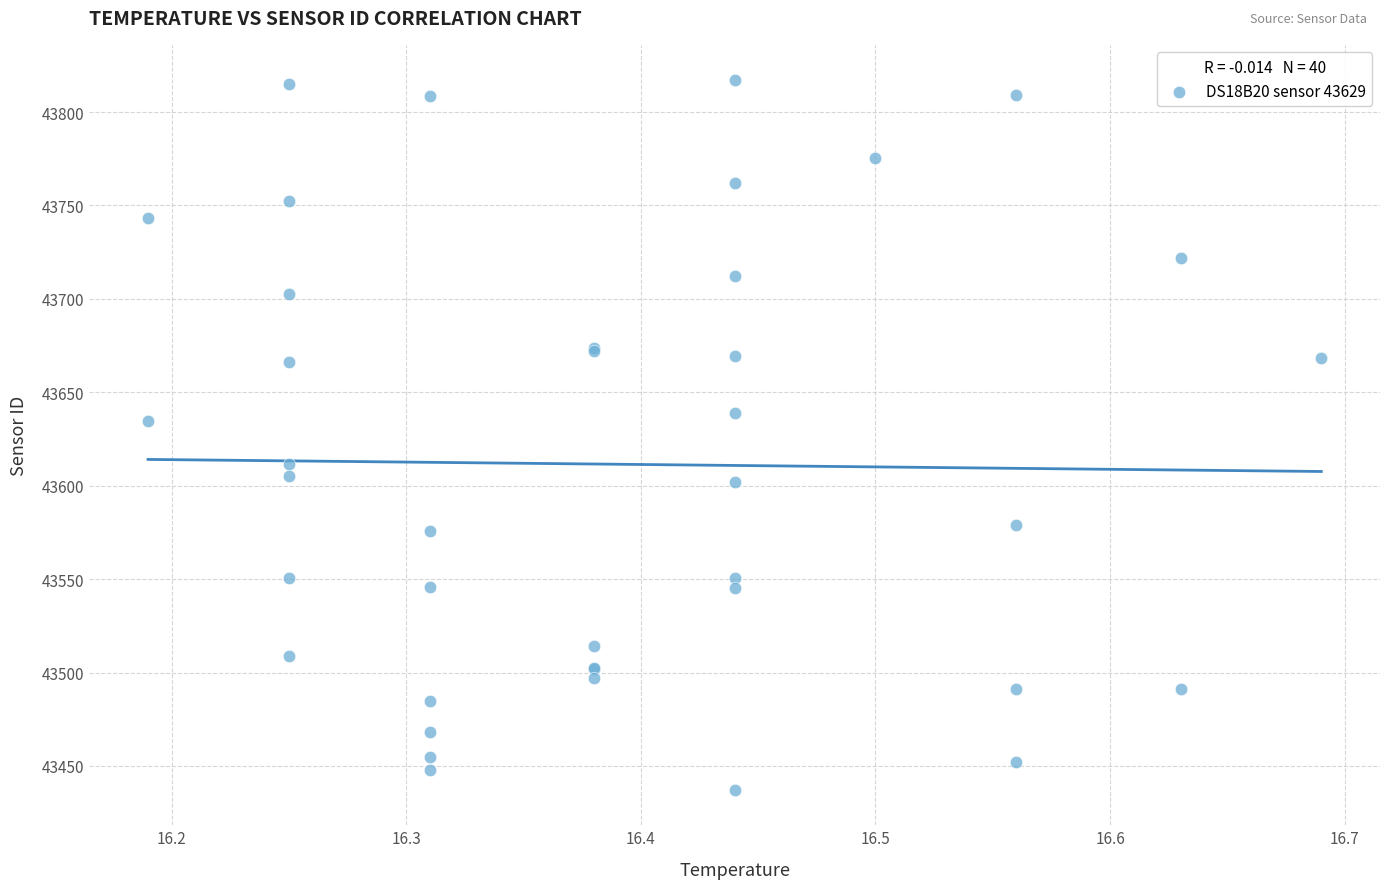

What Y value in the scatter plot is closest to 43627?

43634.7